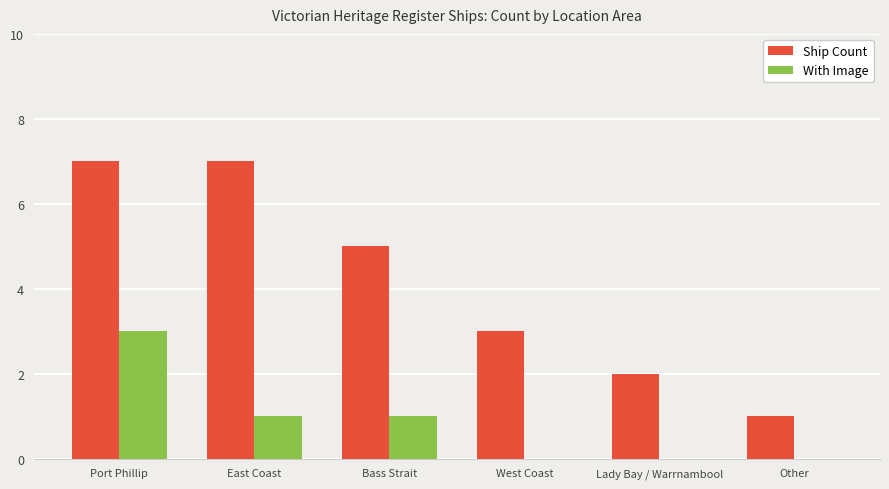

What is the maximum value shown in the chart?

7